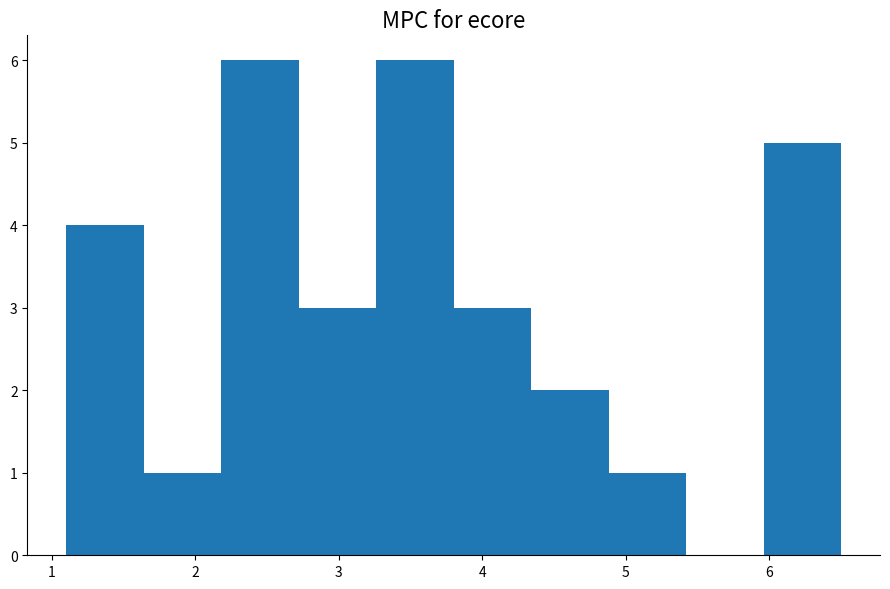

Reading left to right, list every bar in this chart as the range it spans on the x-axis followed by its height. Neither the bar edges nor the heights are printed on the chart, so give them approximately, as read against the axes.

1.10 to 1.64: 4
1.64 to 2.18: 1
2.18 to 2.72: 6
2.72 to 3.26: 3
3.26 to 3.80: 6
3.80 to 4.34: 3
4.34 to 4.88: 2
4.88 to 5.42: 1
5.42 to 5.96: 0
5.96 to 6.50: 5